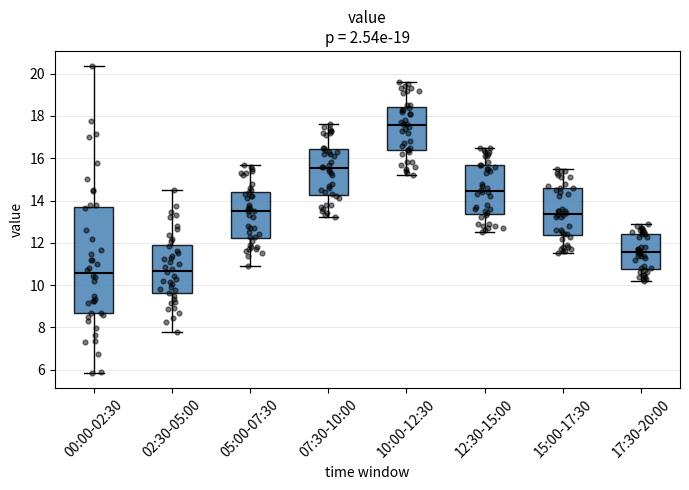

Reading left to right, read every box against the y-axis: the position of its median line, the range the box covers, and the ends of its whiskers. The values are not printed on the chart, so give them approximately, as read against the axis.

00:00-02:30: median 10.6, box 8.6 to 13.6, whiskers 5.8 to 20.4
02:30-05:00: median 10.6, box 9.6 to 12.0, whiskers 7.8 to 14.6
05:00-07:30: median 13.6, box 12.2 to 14.4, whiskers 11.0 to 15.8
07:30-10:00: median 15.6, box 14.2 to 16.4, whiskers 13.2 to 17.6
10:00-12:30: median 17.6, box 16.4 to 18.4, whiskers 15.2 to 19.6
12:30-15:00: median 14.4, box 13.4 to 15.8, whiskers 12.6 to 16.6
15:00-17:30: median 13.4, box 12.4 to 14.6, whiskers 11.6 to 15.6
17:30-20:00: median 11.6, box 10.8 to 12.4, whiskers 10.2 to 13.0